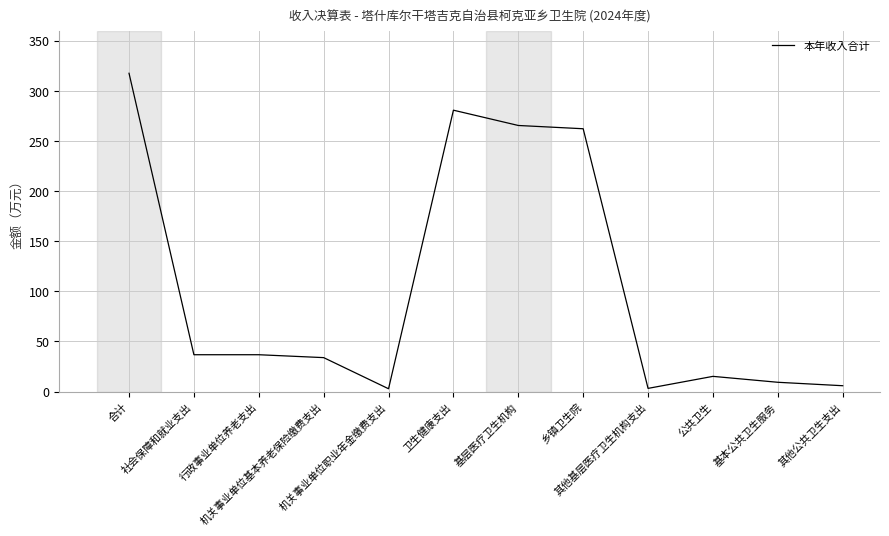

What is the difference between the maximum and minimum values?

314.5